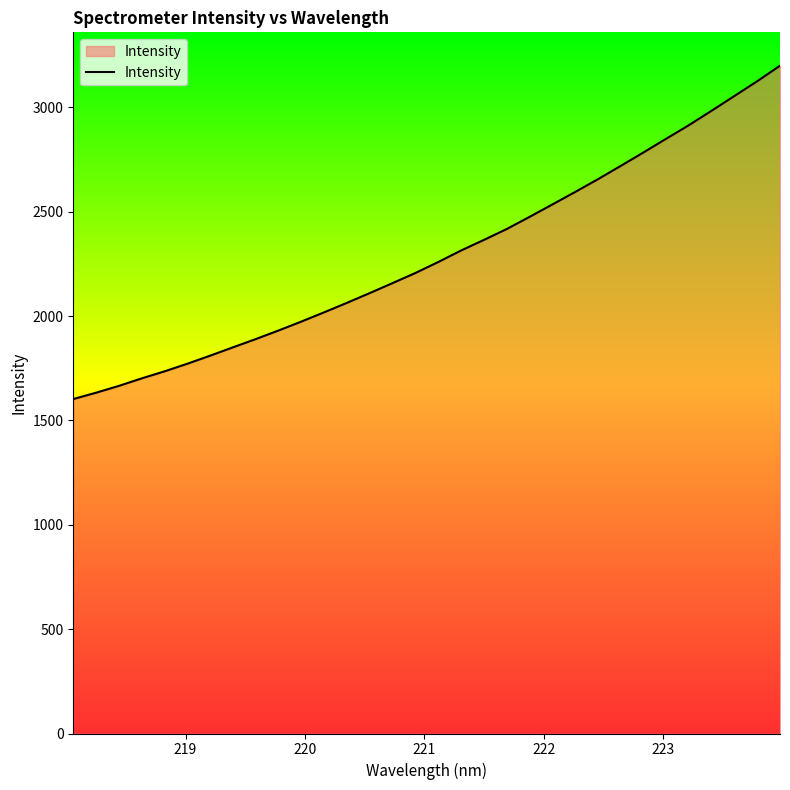

What is the smallest value displayed?

1602.2